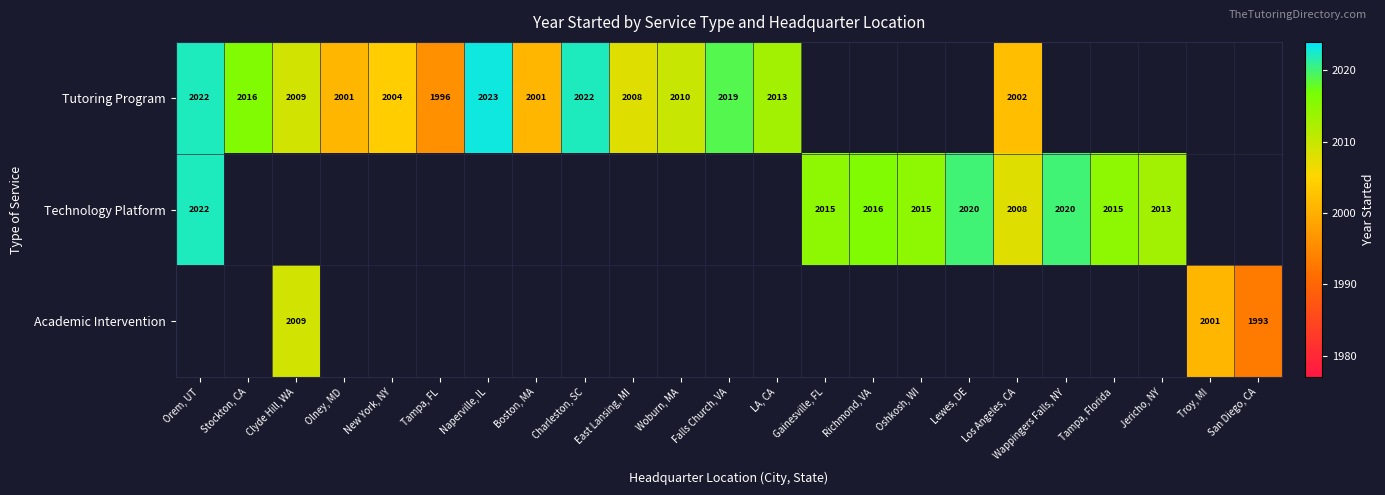

The value of Tutoring Program at East Lansing, MI is 831. True or false?

False